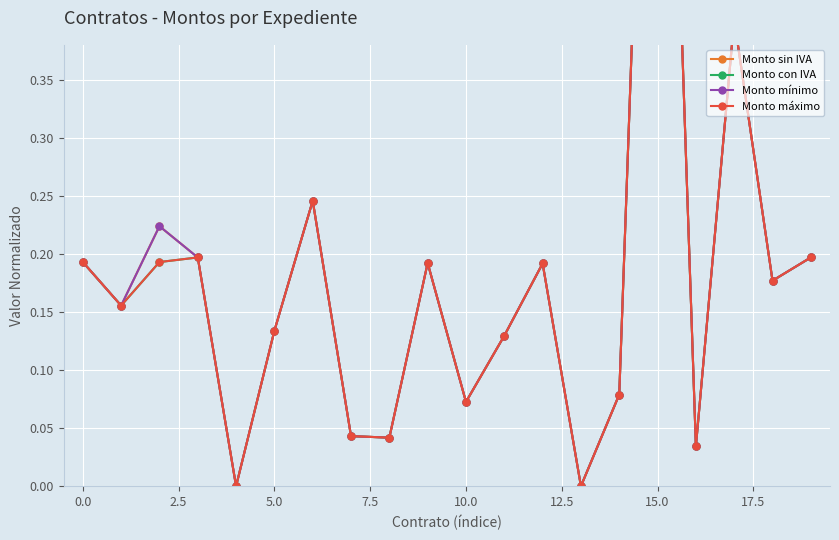

What is the difference between the second highest and second lowest values in the Monto con IVA series?

0.4